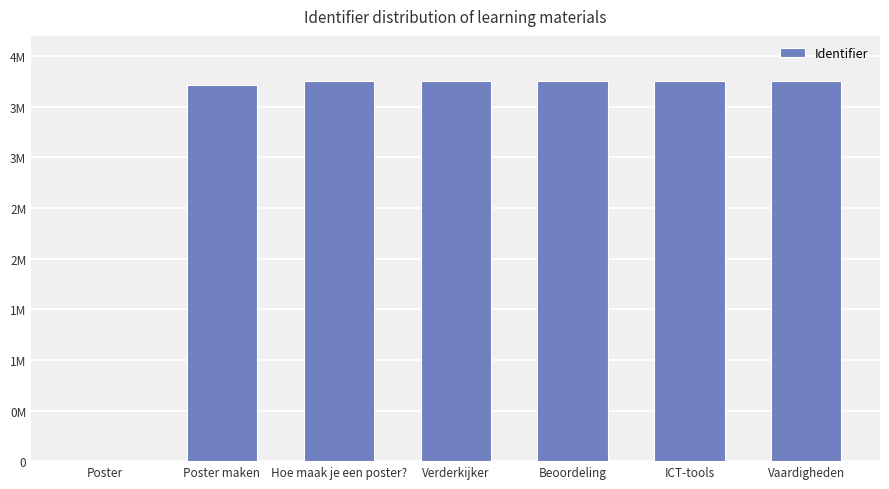

Are the bars horizontal?

No